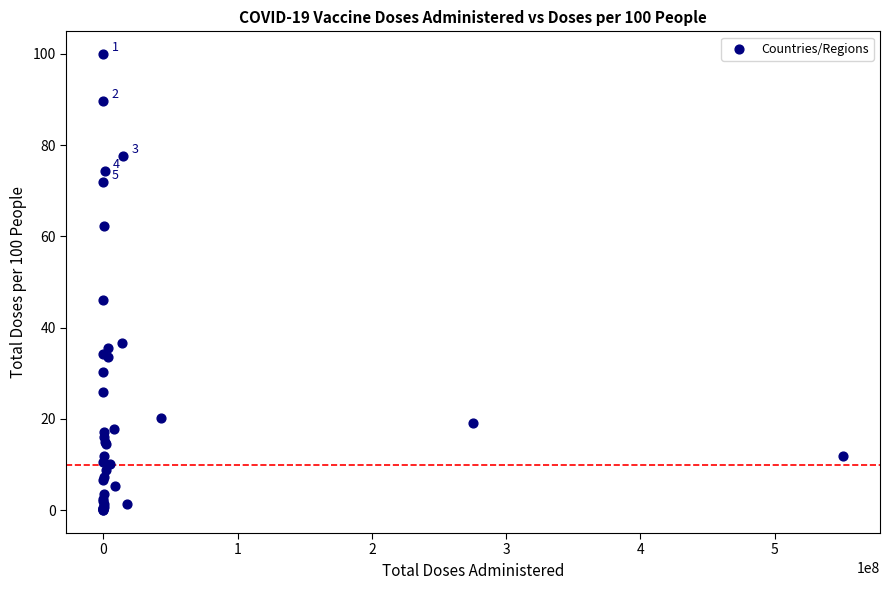

What Y value in the scatter plot is closest to 49?

46.0